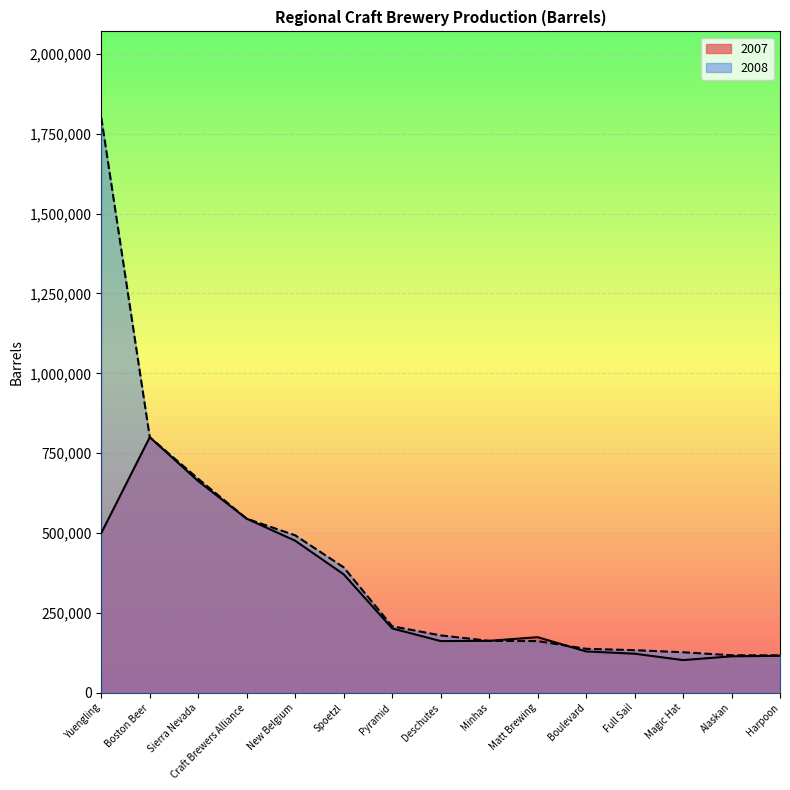

What position from the right is Pyramid?

9